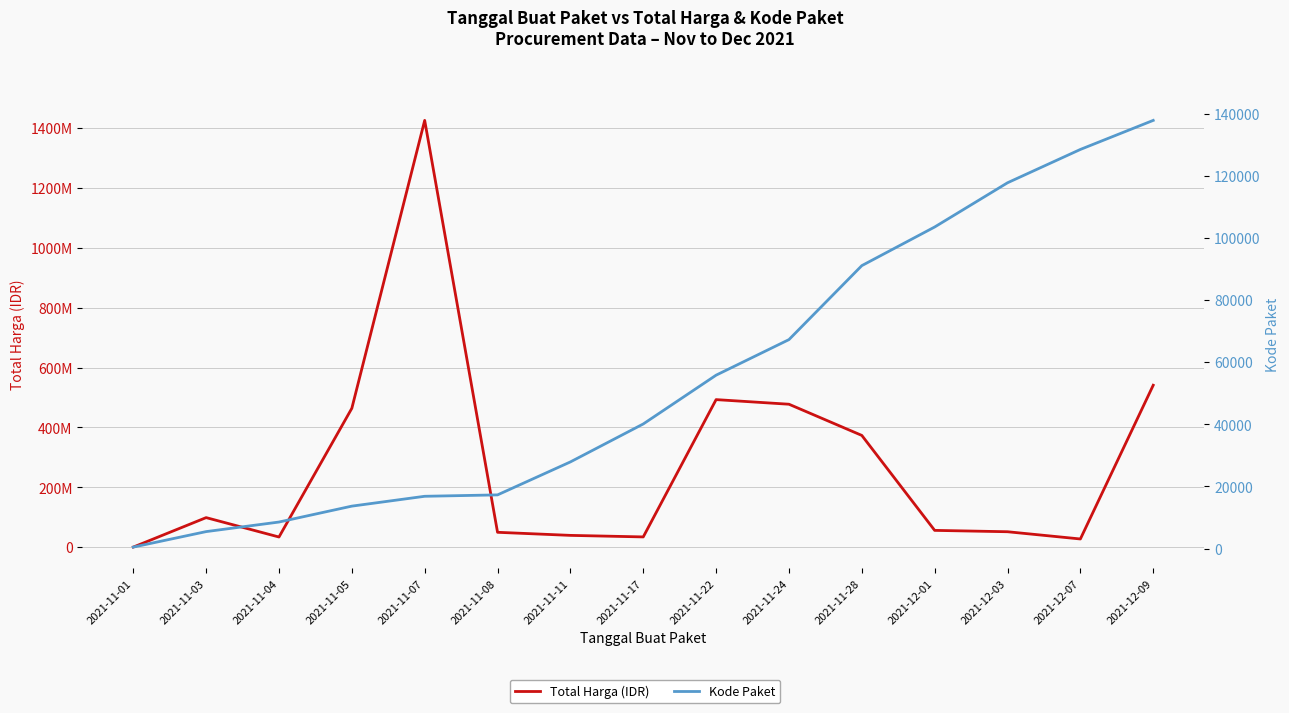

Reading left to right, extract all data points from this chart.

Total Harga (IDR): 333600	98772570	34000000	464002100	1425867900	49730040	39440000	34292000	493000000	477600000	373404000	56152800	51601000	27412000	541071000
Kode Paket: 464	5449	8530	13652	16823	17272	27891	40112	55826	67279	91101	103541	117783	128516	137876